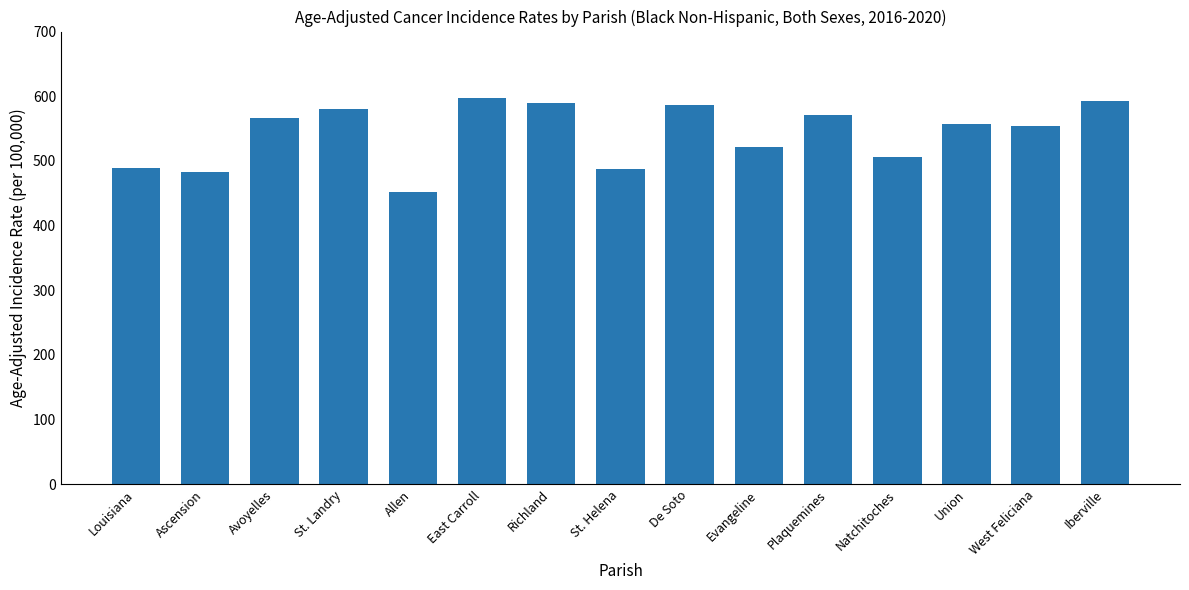

Where is the data nearest to the value 524?

Evangeline